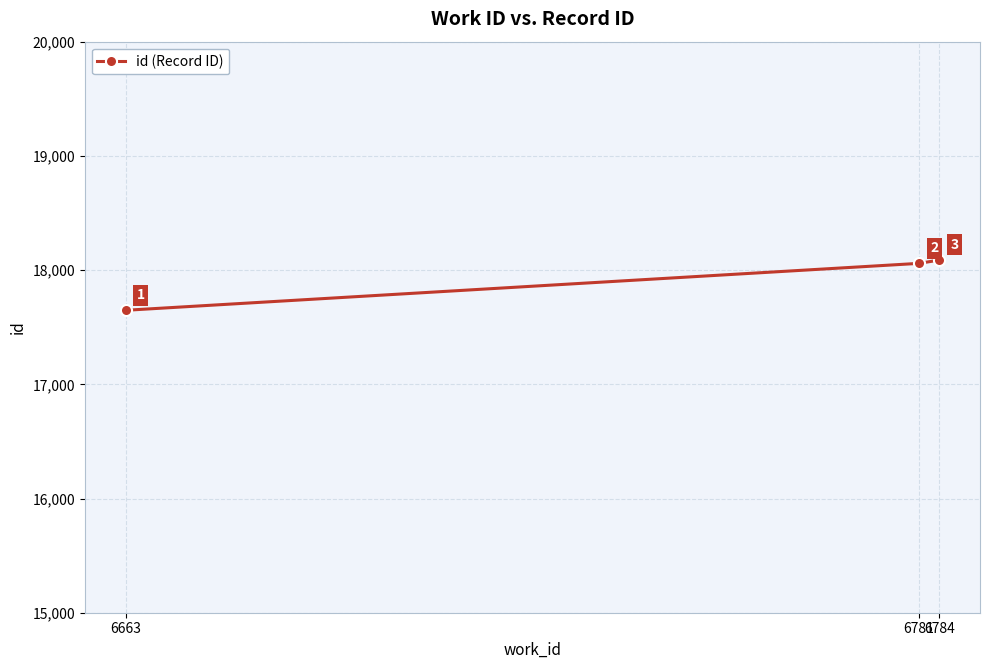

Reading left to right, transcribe all the data shown in this chart.

17648	18059	18088